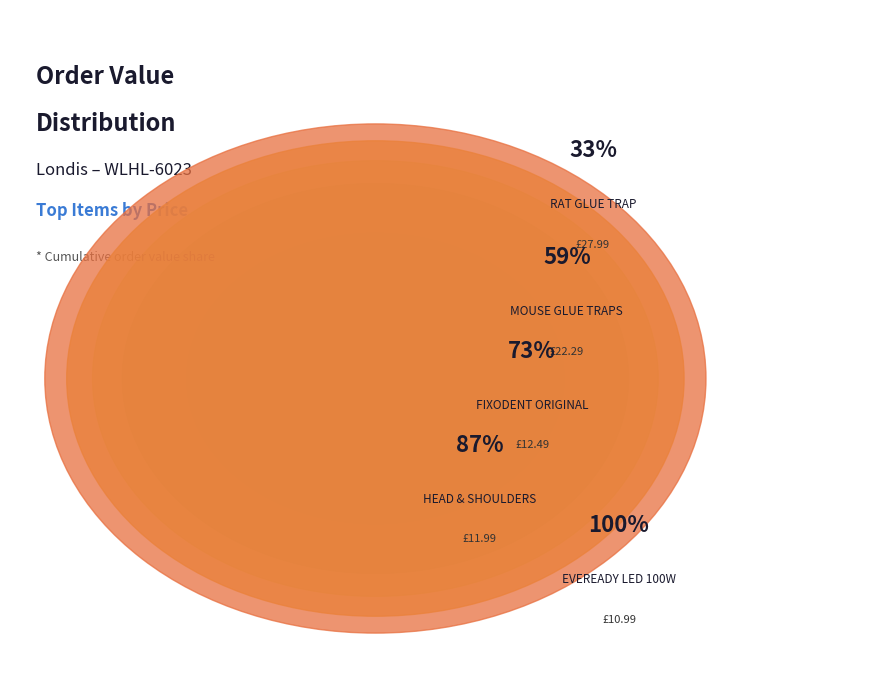

Is it true that HEAD & SHOULDERS is 25% of the pie?

False